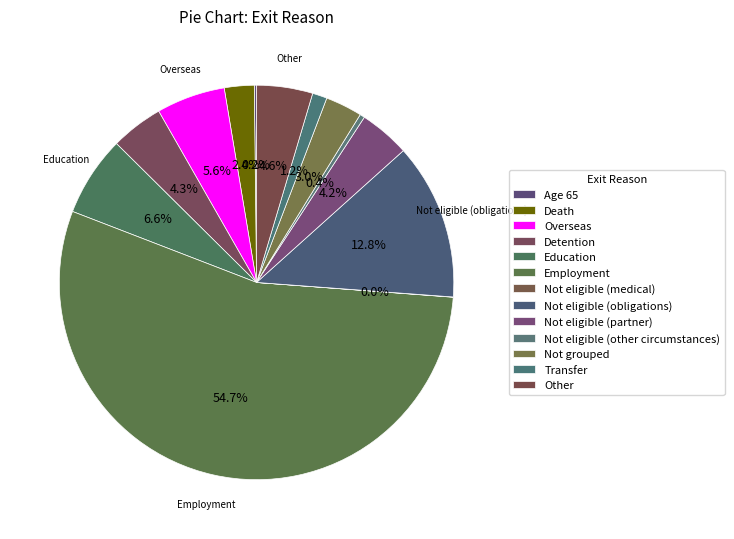

Is Employment the majority of the pie?

Yes